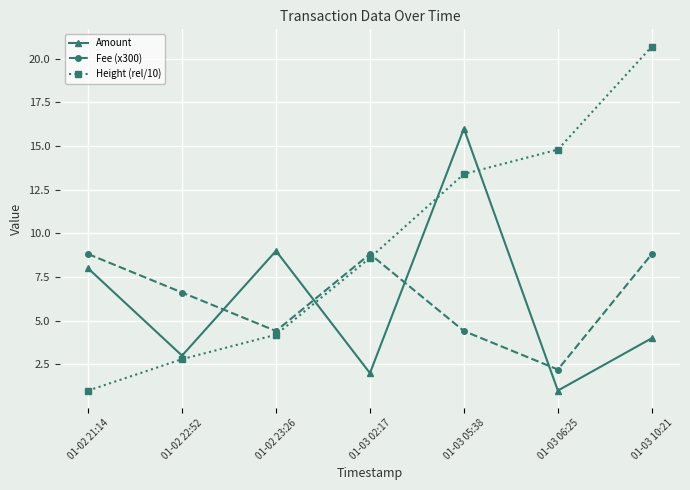

Which series has the largest total across all categories?

Height (rel/10)